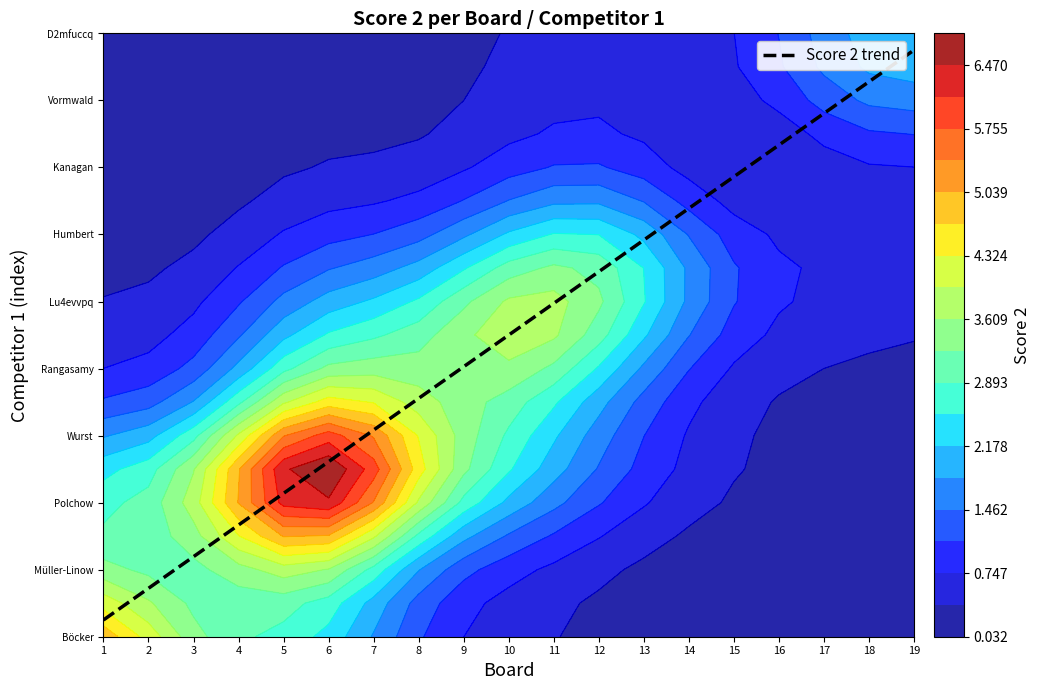

Rank the categories by value from highest to lowest.

19, 18, 17, 16, 15, 14, 13, 12, 11, 10, 9, 8, 7, 6, 5, 4, 3, 2, 1